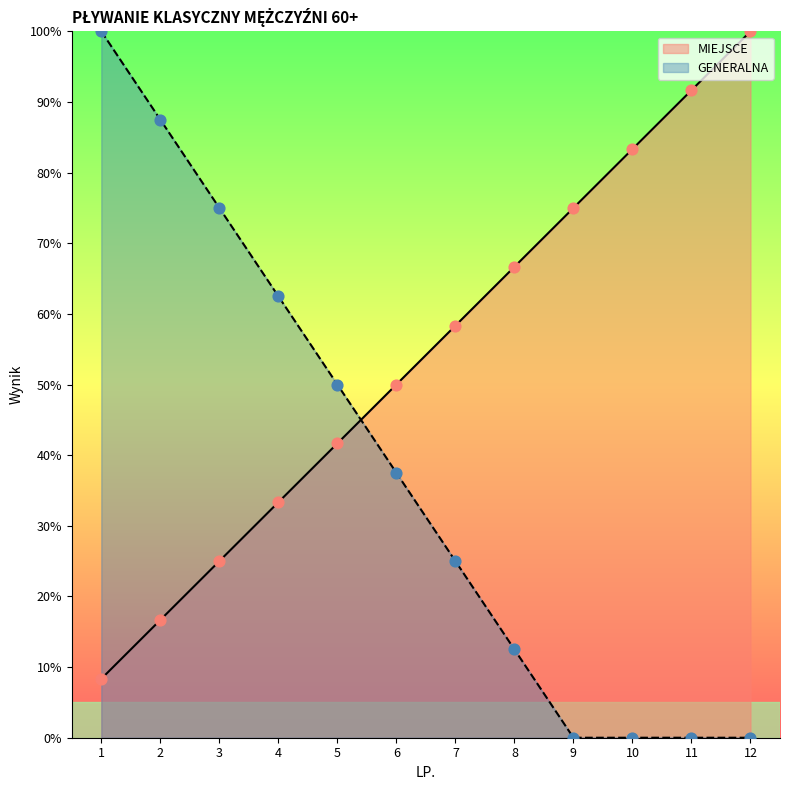

What is the total value across all series at 12?

100.0